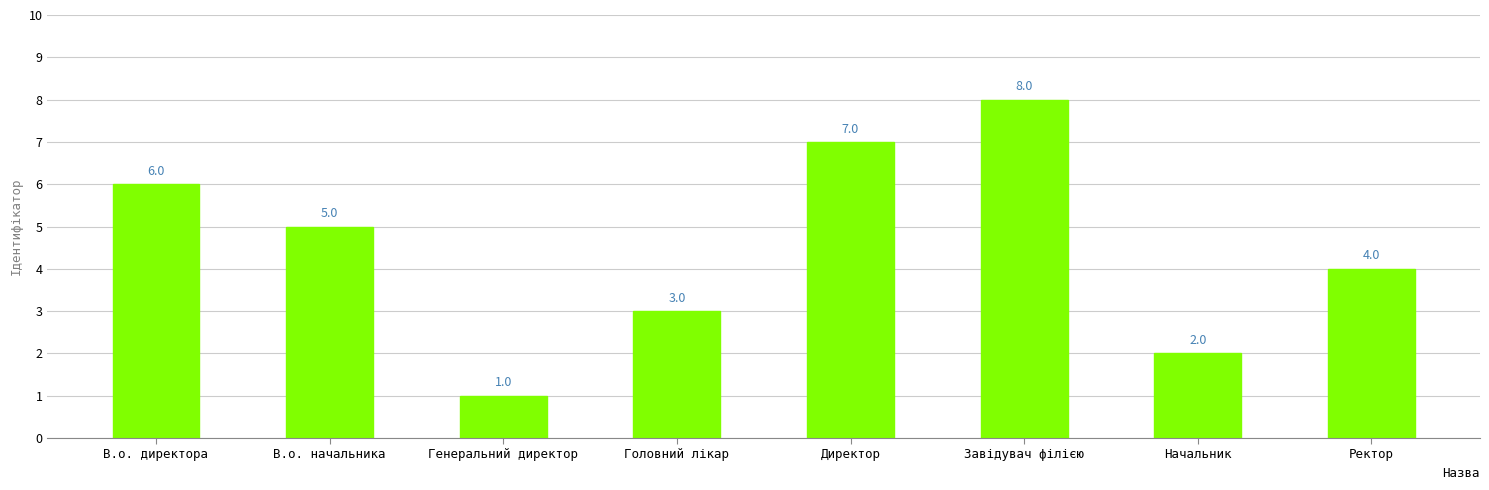

Are the bars grouped side by side (vs. stacked)?

No